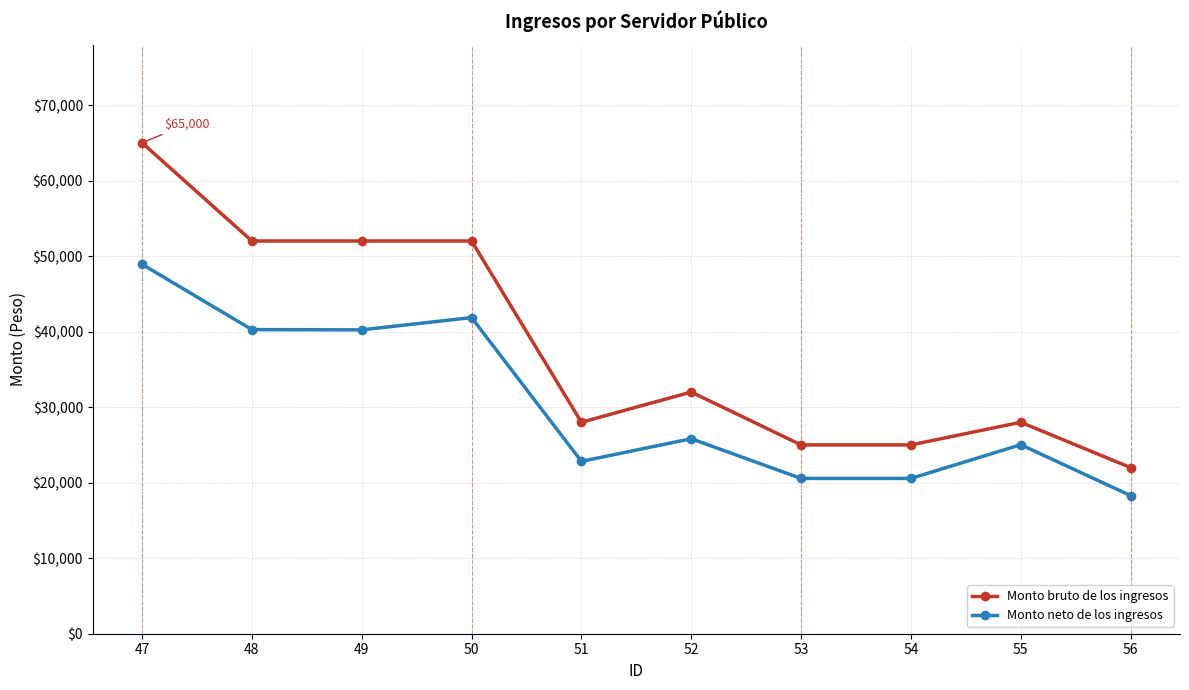

What is the difference between the Monto neto de los ingresos values at 49 and 52?

14417.1